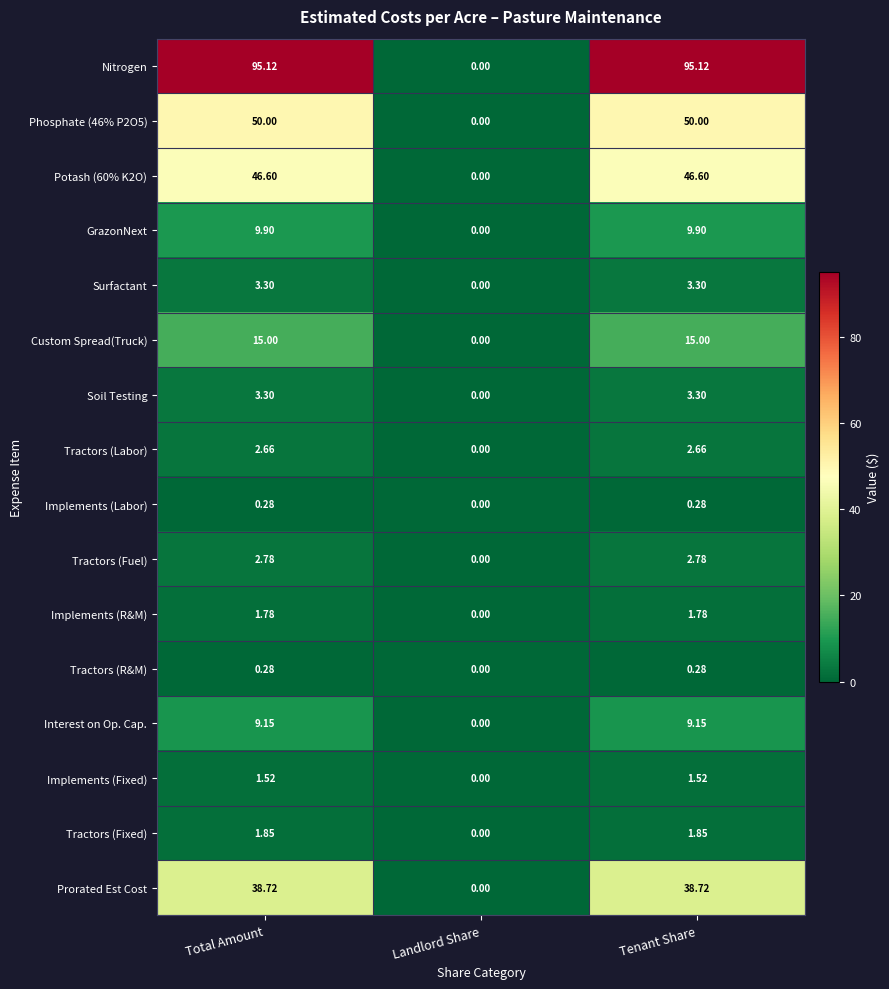

At which category does the chart reach its minimum across all series?

Landlord Share